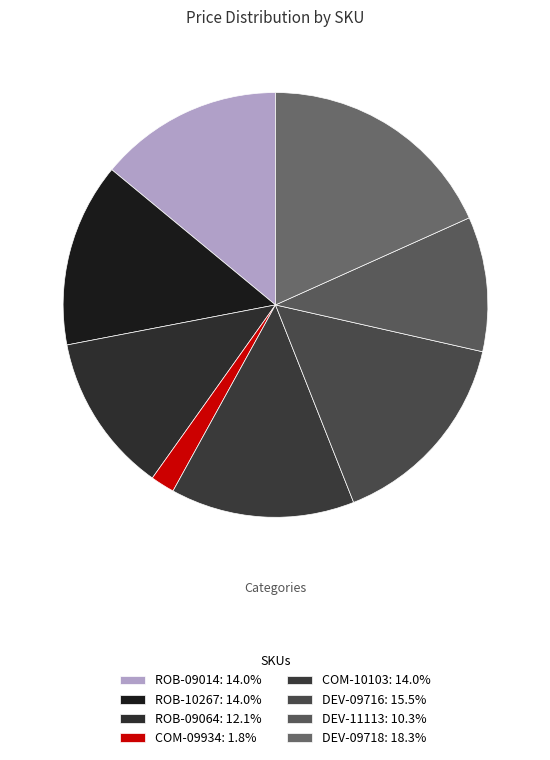

Does COM-10103 account for over 50% of the chart?

No